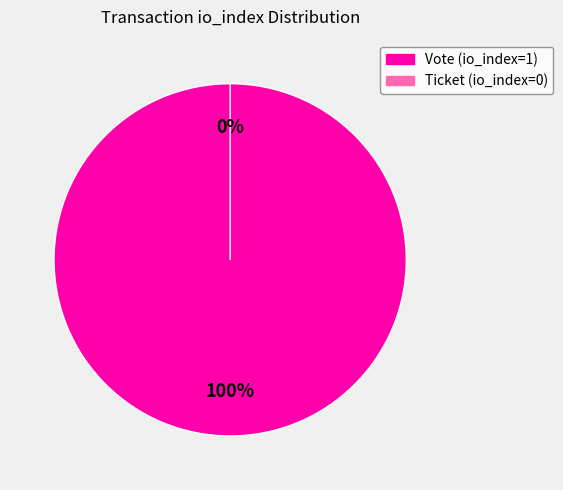

Do Ticket (io_index=0) and Vote (io_index=1) together represent more than half of the pie?

Yes